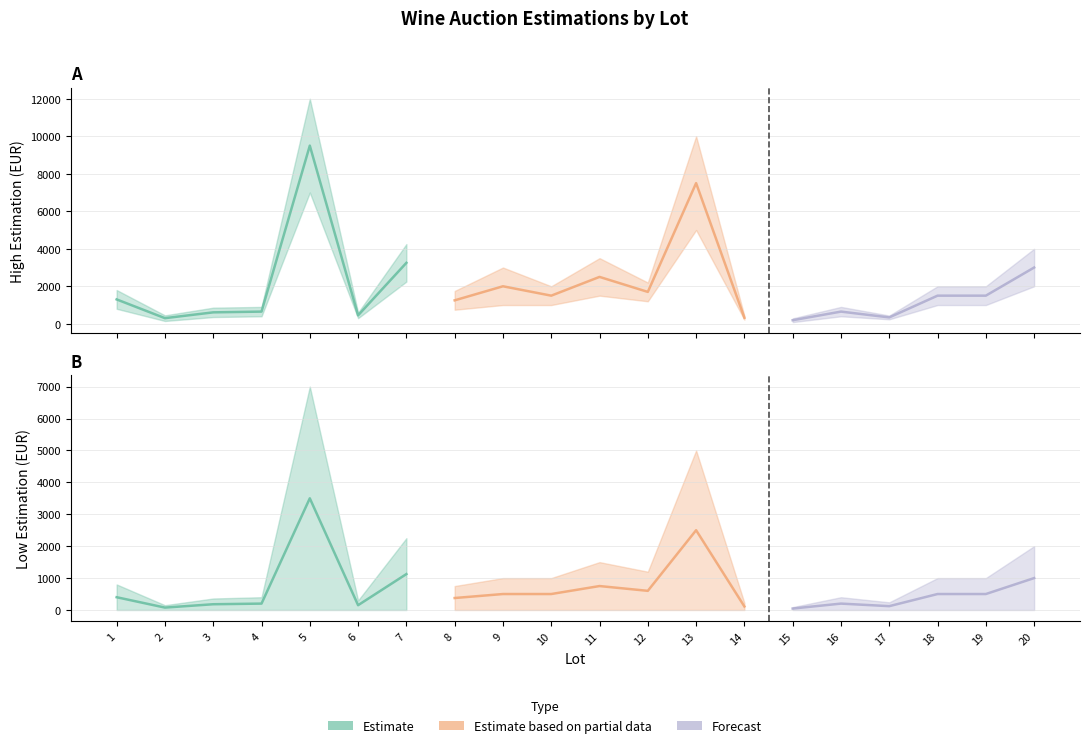

What is the average value of the High Estimation series?

2668